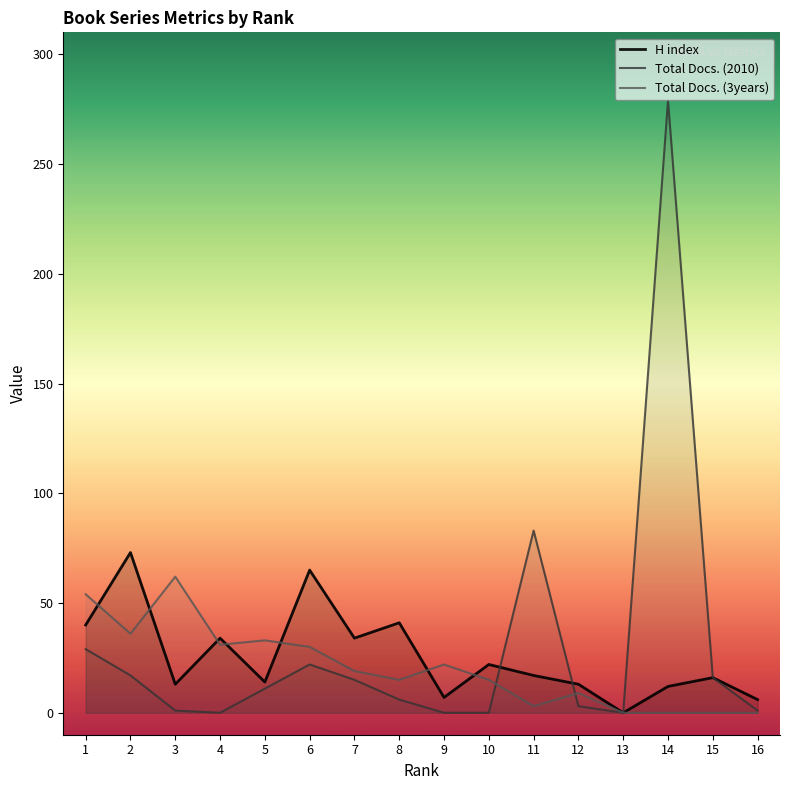

What is the difference between the maximum and minimum values in the H index series?

73